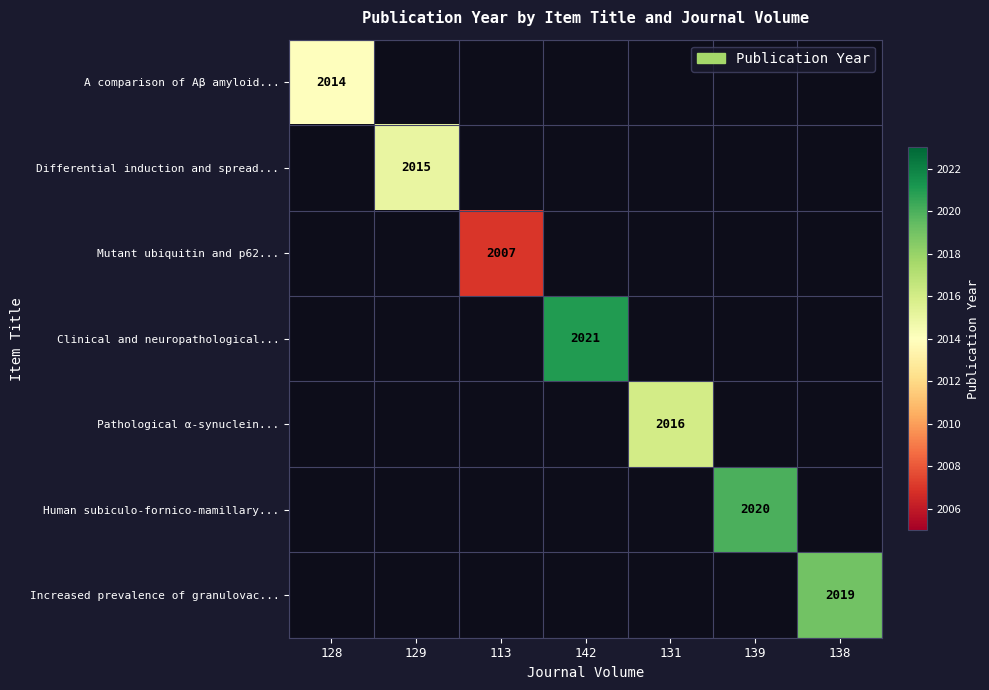

How many data points does each series have?

7